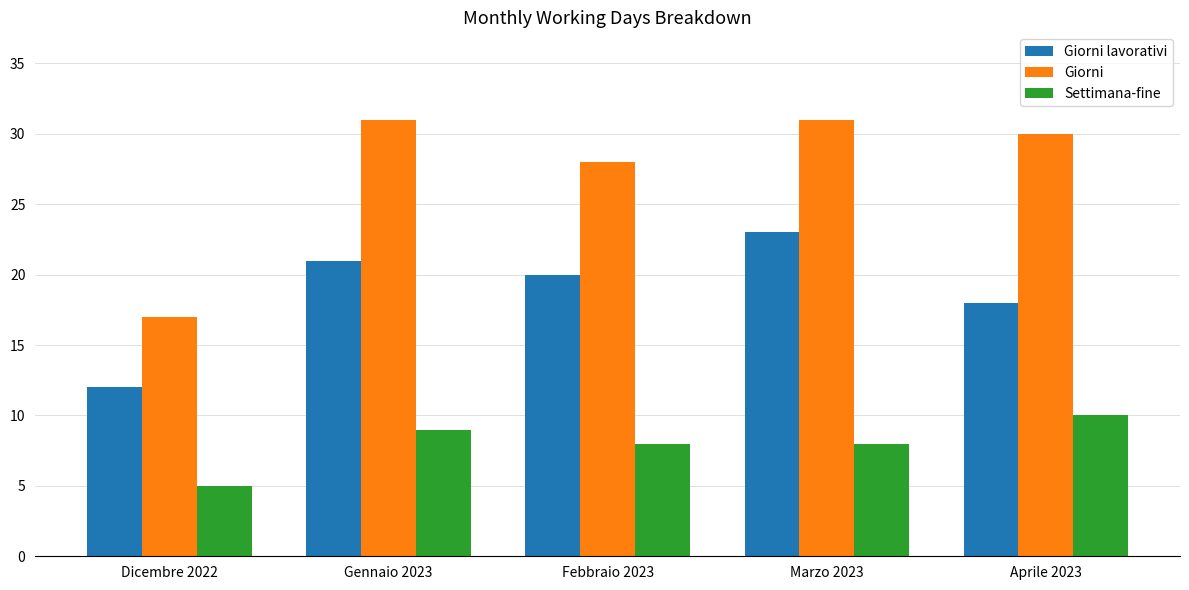

What is the sum of the Giorni values at Gennaio 2023 and Dicembre 2022?

48